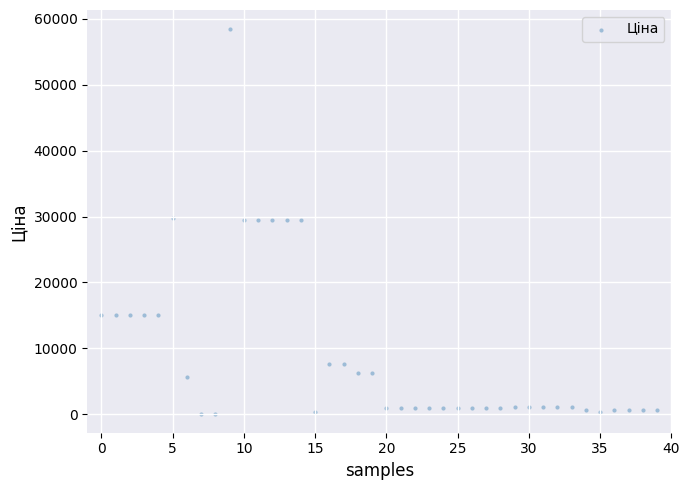

What is the range of Y values (max minus min)?

58312.4